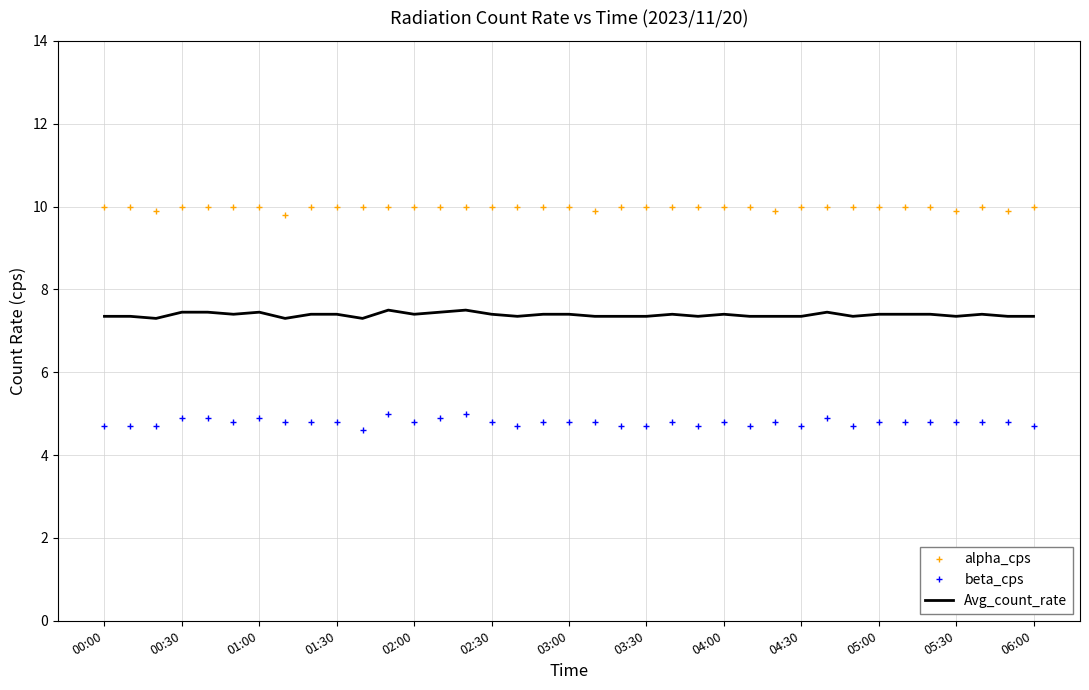

True or false: Avg_count_rate and beta_cps intersect in this chart.

False